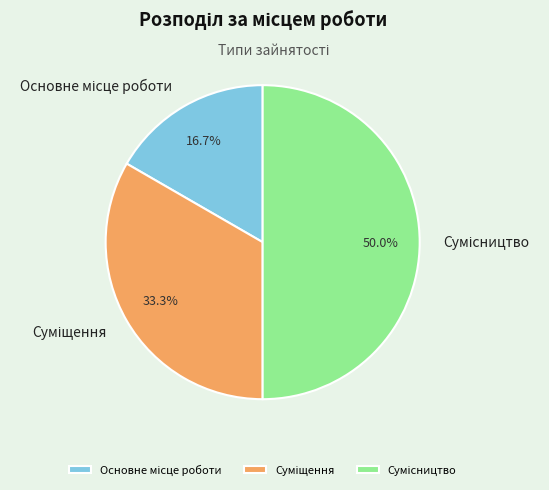

Rank the categories by value from highest to lowest.

Сумісництво, Суміщення, Основне місце роботи